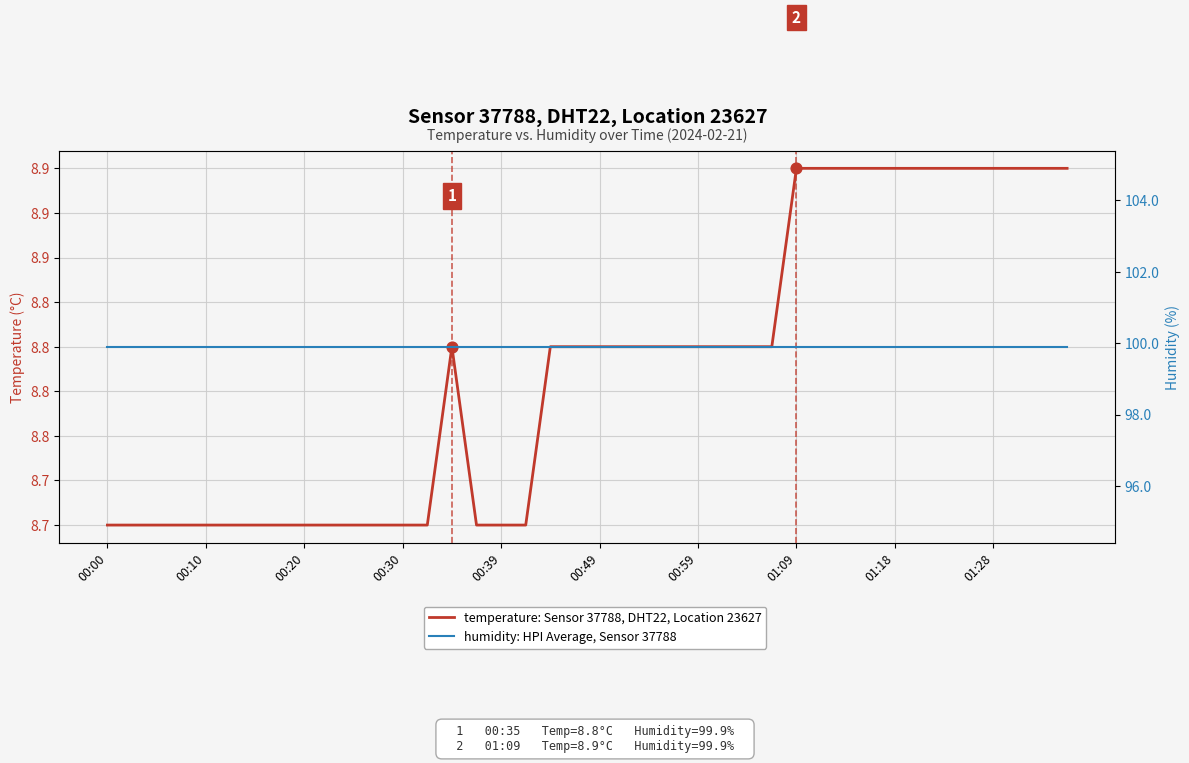

What are all the series names shown in the legend?

temperature: Sensor 37788, DHT22, Location 23627, humidity: HPI Average, Sensor 37788